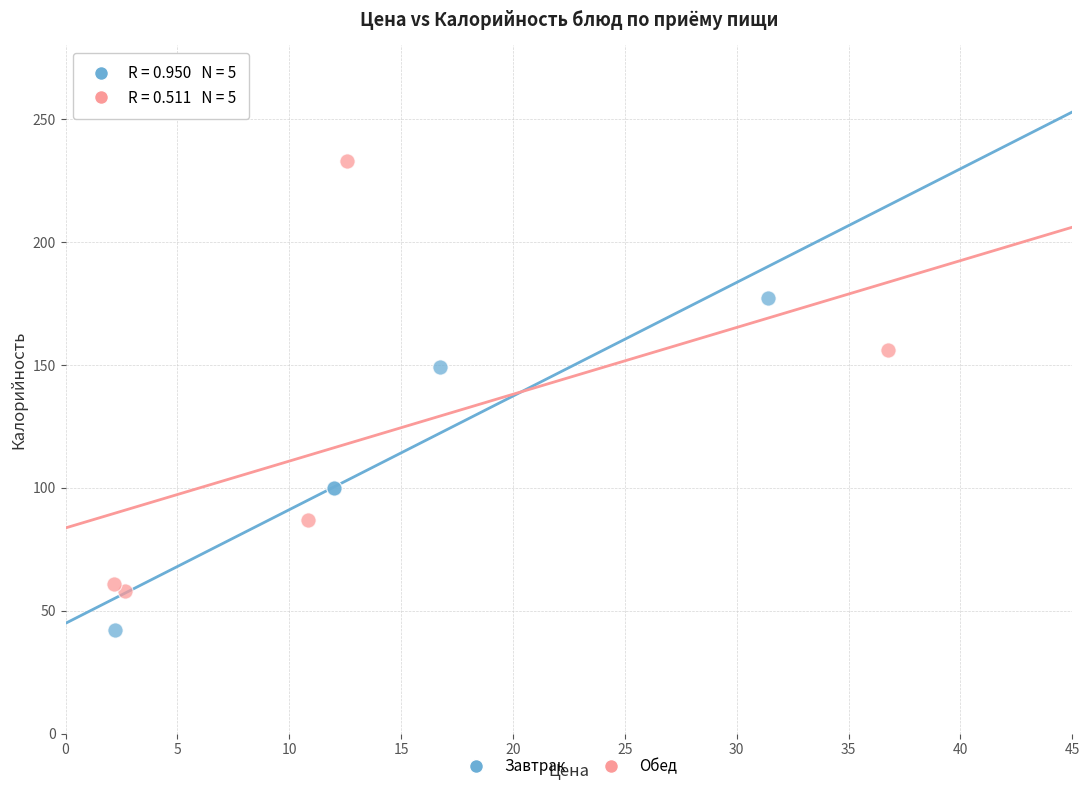

Which series reaches the maximum Y coordinate?

Обед